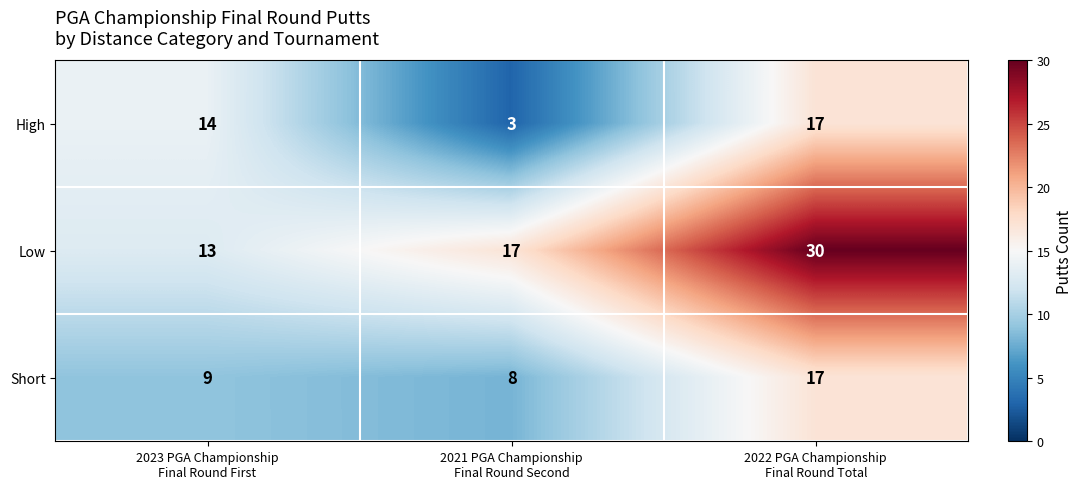

How many data points in High are less than 14?

1